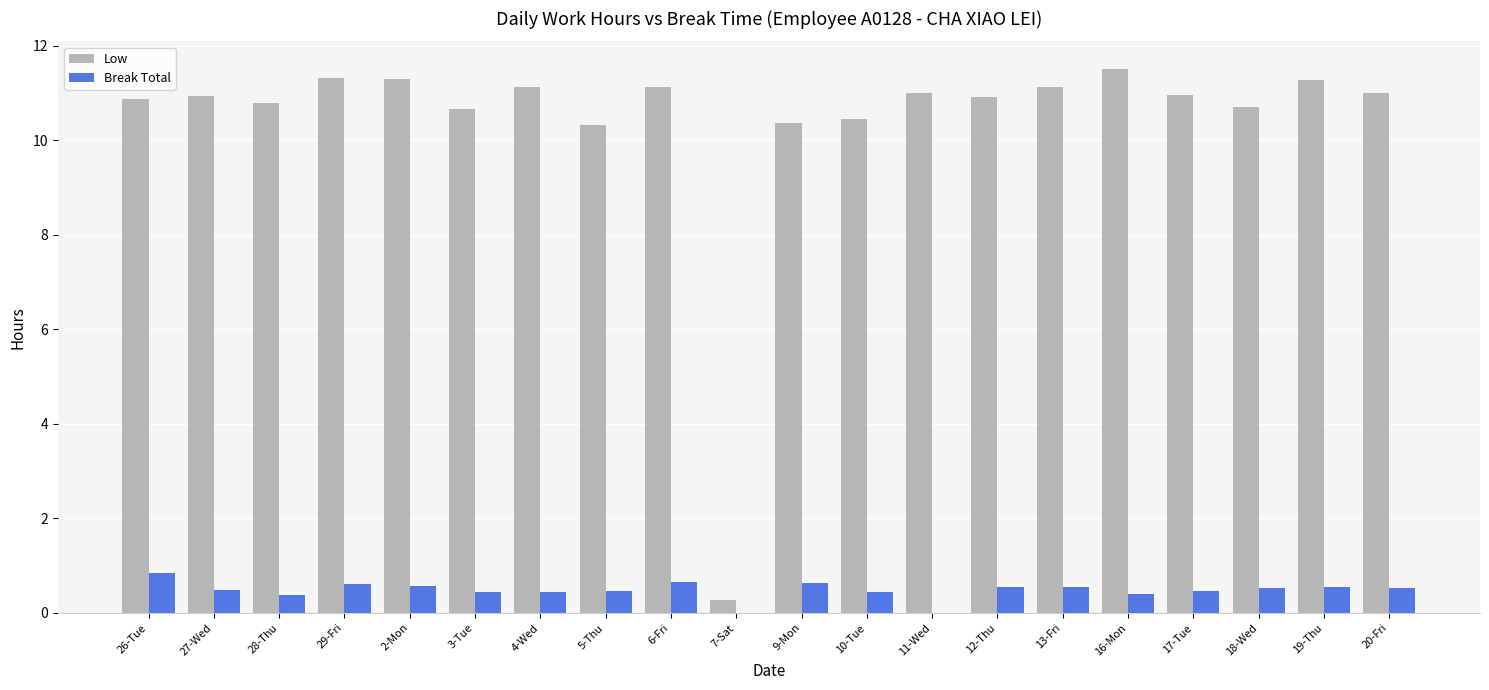

What is the sum of the Low values at 6-Fri and 19-Thu?

22.4